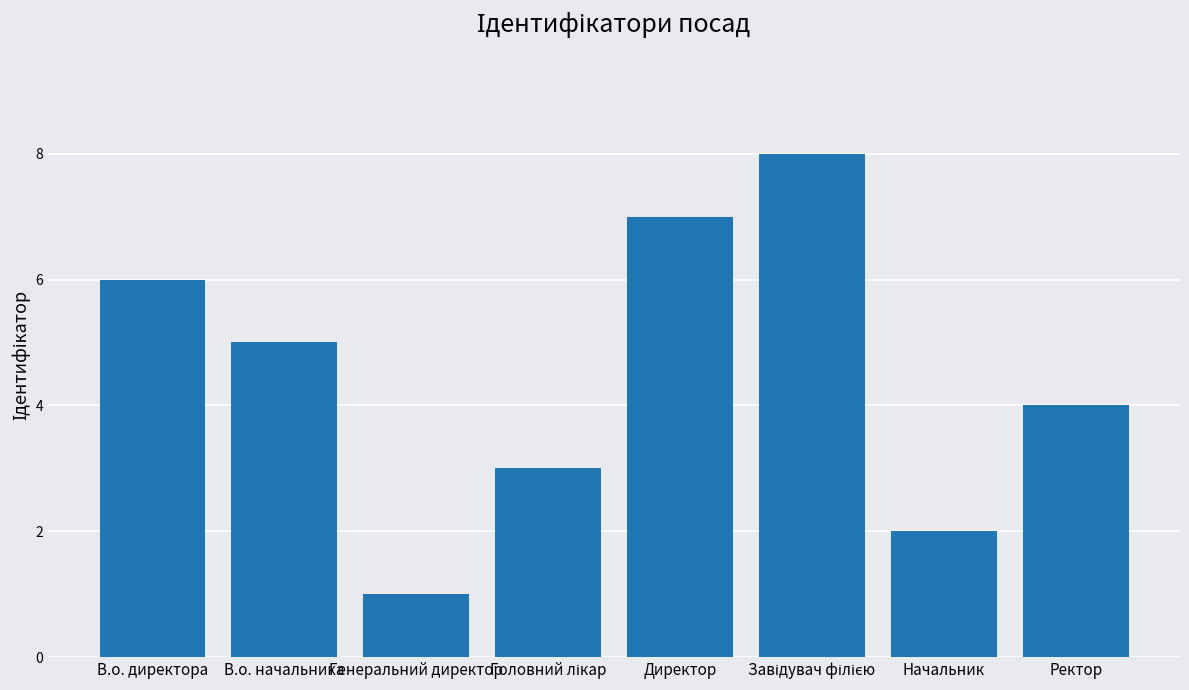

Reading left to right, what are all the values shown in this chart?

6	5	1	3	7	8	2	4